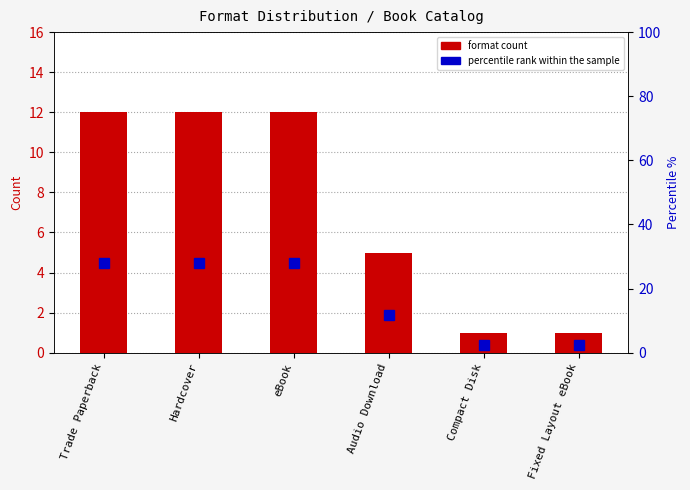

What is the average value of the format count series?

7.2